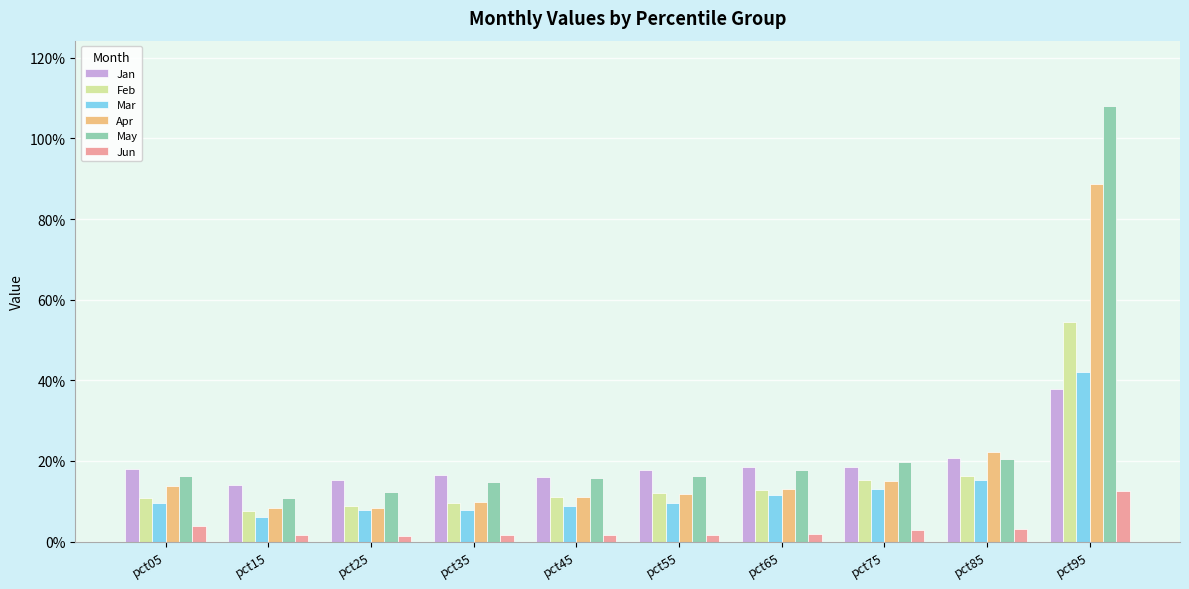

Are the bars grouped side by side (vs. stacked)?

Yes